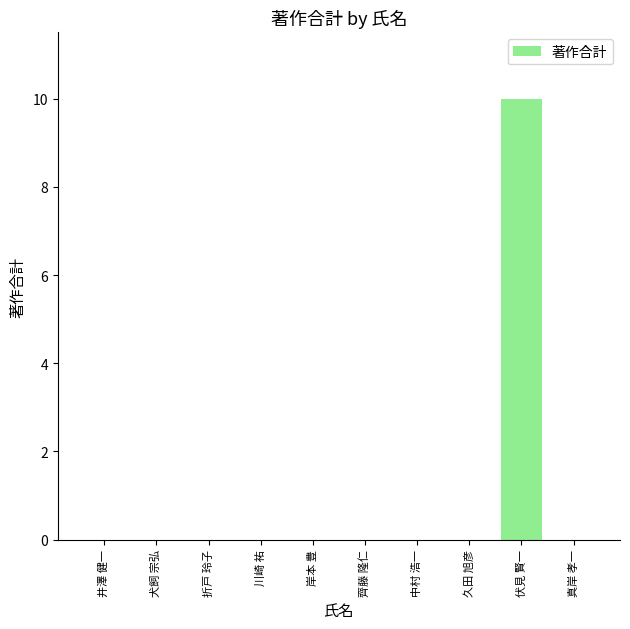

Is it true that the value at 伏見 賢一 is 10?

True